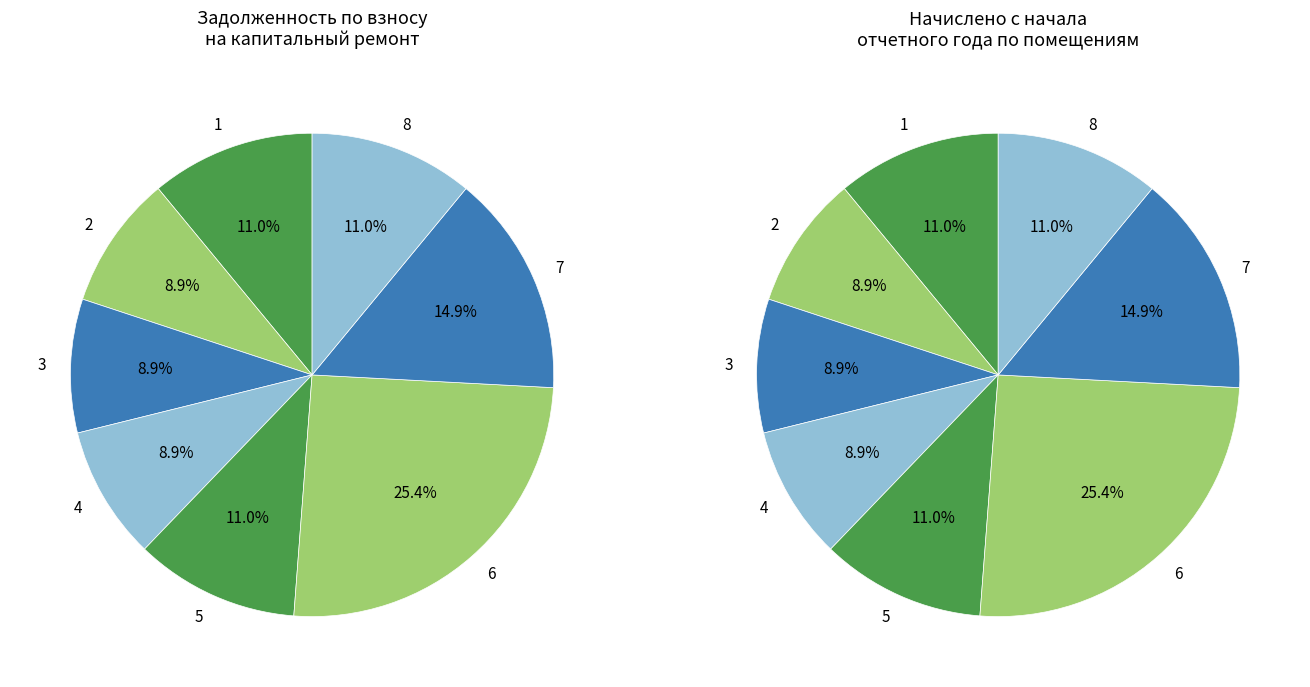

The 2 slice represents 9% of the pie. True or false?

True